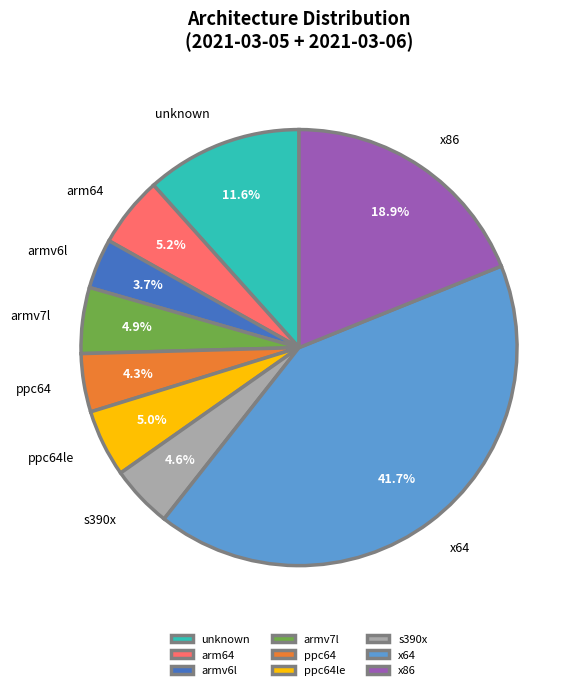

True or false: arm64 accounts for 1% of the total.

False